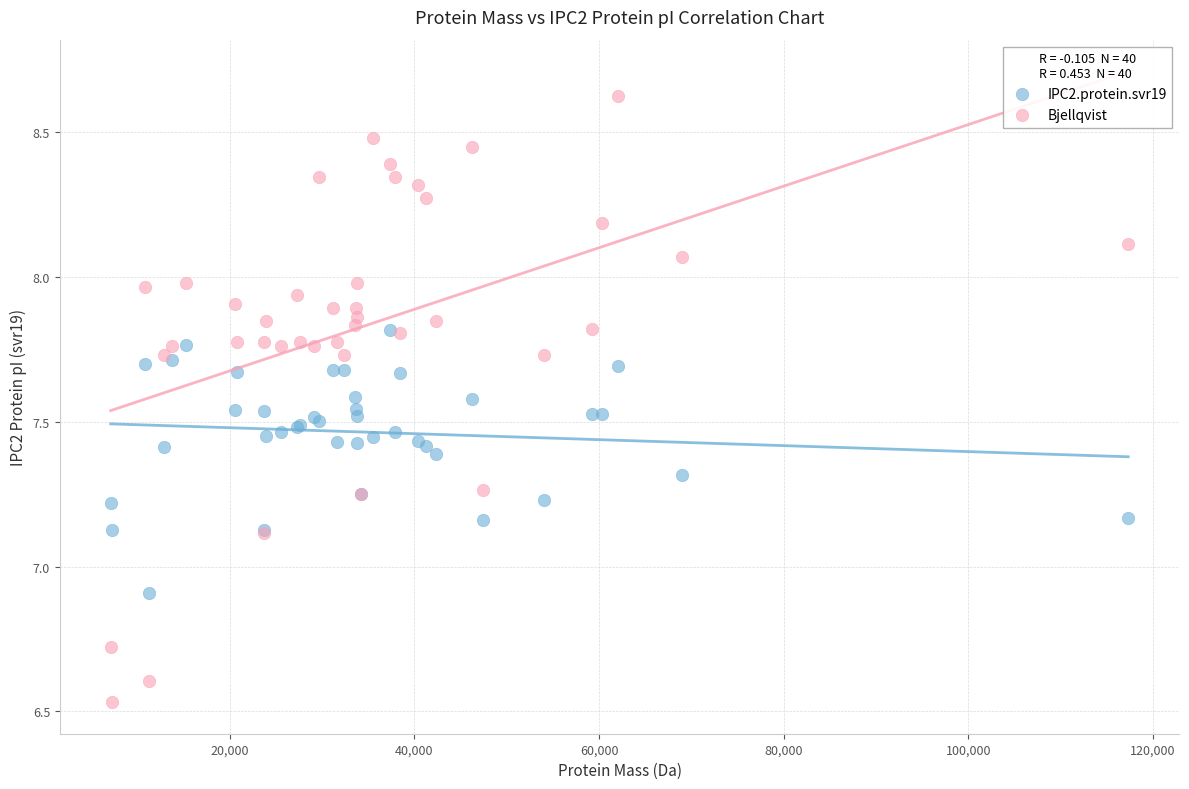

Which series has the largest Y range (max minus min)?

Bjellqvist